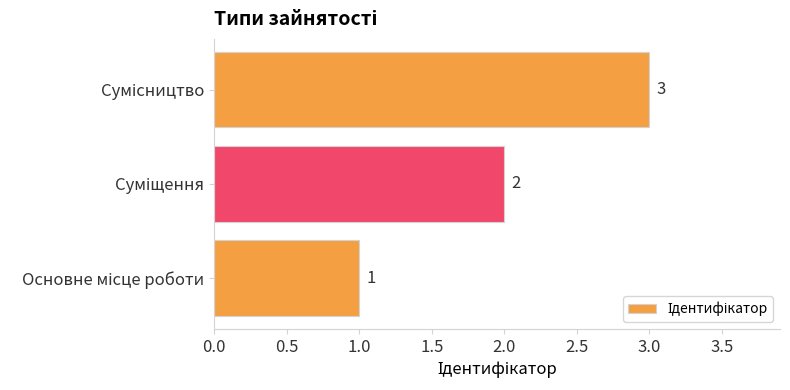

What is the sum of all values?

6